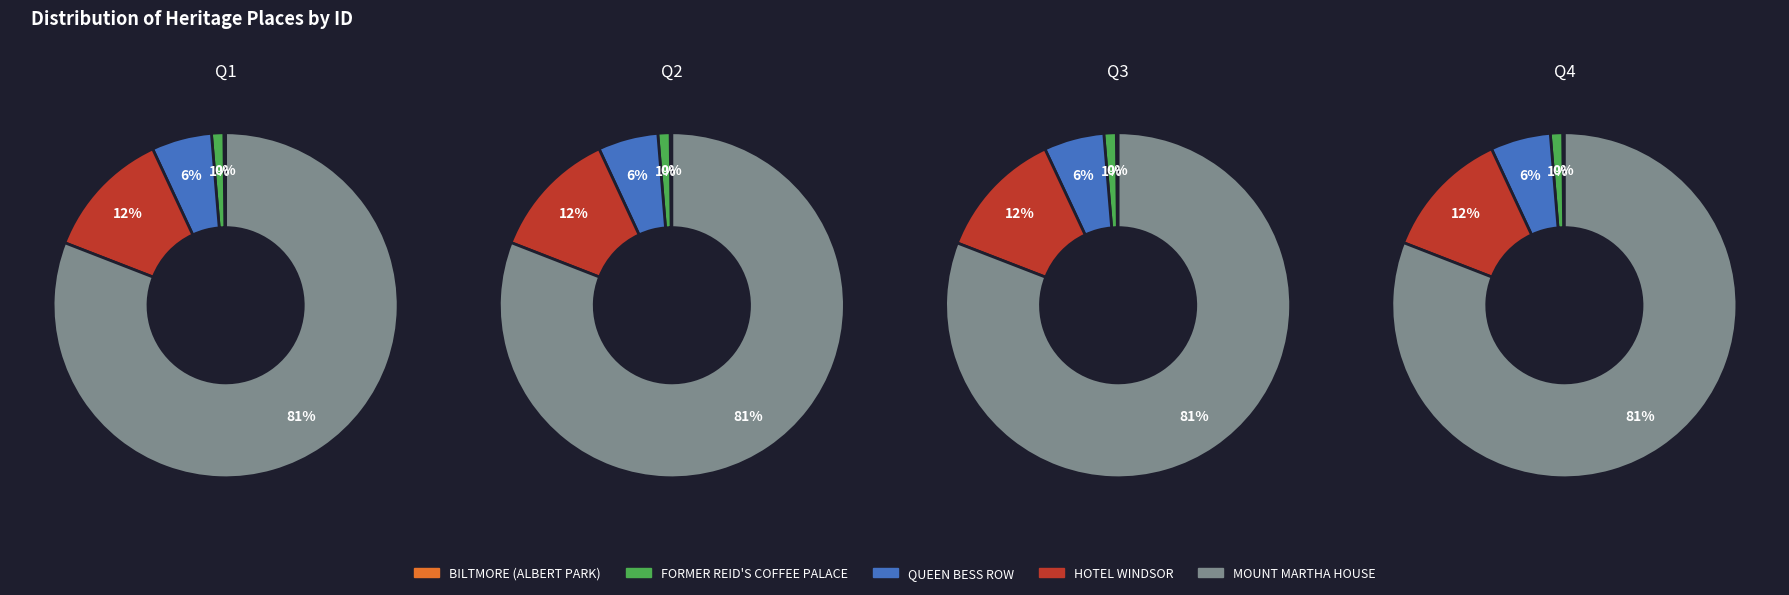

Rank the categories by value from lowest to highest.

BILTMORE (ALBERT PARK), FORMER REID'S COFFEE PALACE, QUEEN BESS ROW, HOTEL WINDSOR, MOUNT MARTHA HOUSE